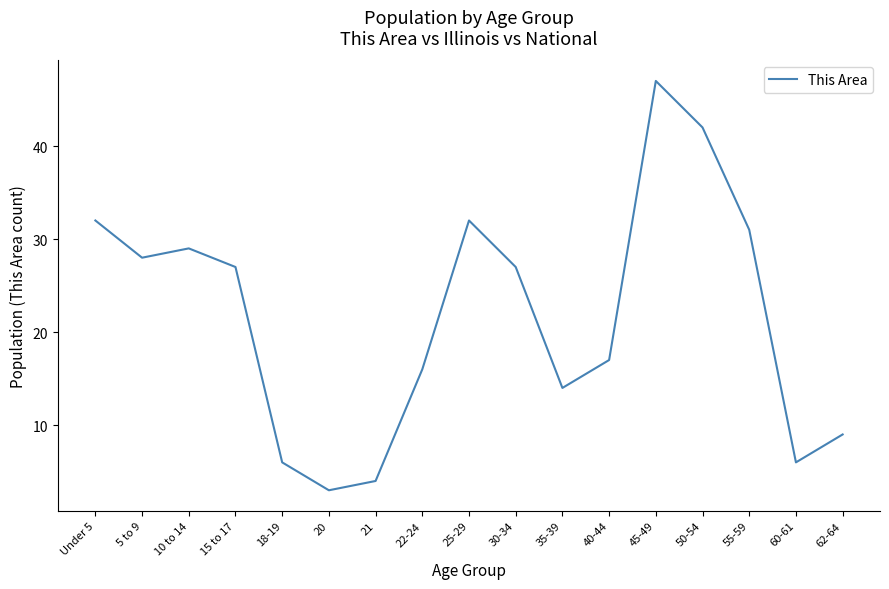

Reading left to right, extract all data points from this chart.

Under 5=32	5 to 9=28	10 to 14=29	15 to 17=27	18-19=6	20=3	21=4	22-24=16	25-29=32	30-34=27	35-39=14	40-44=17	45-49=47	50-54=42	55-59=31	60-61=6	62-64=9